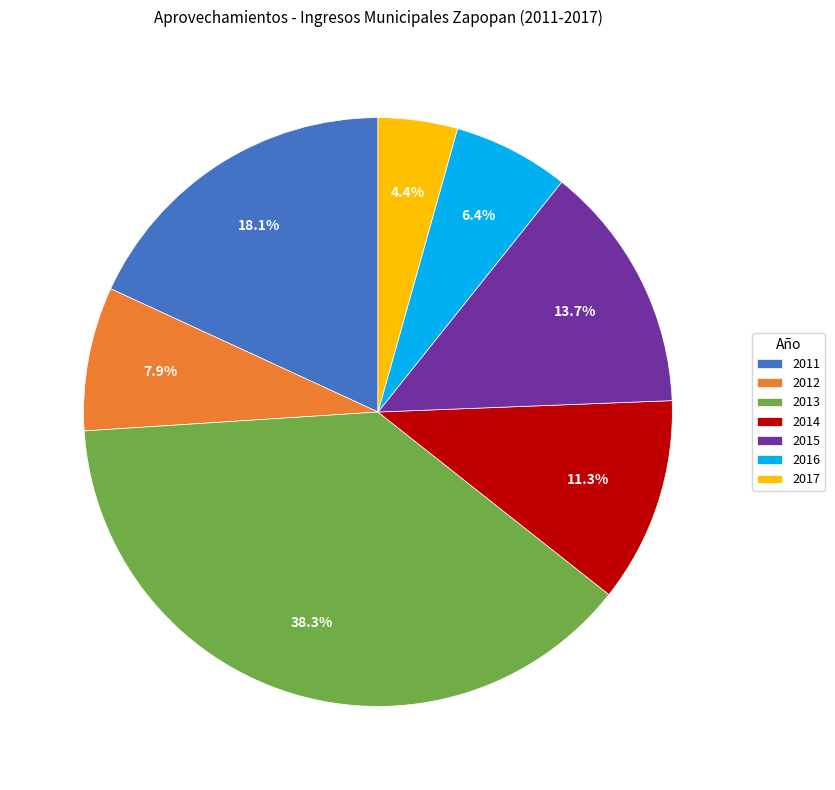

Does any single category account for the majority?

No